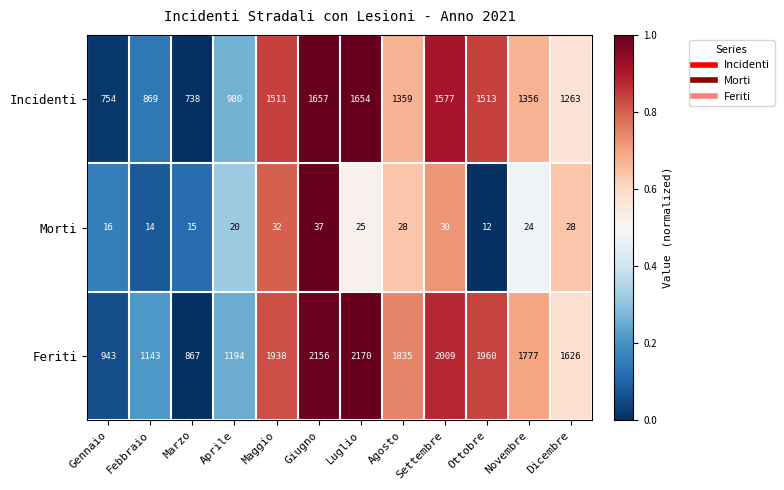

At which label does Feriti reach its minimum?

Marzo